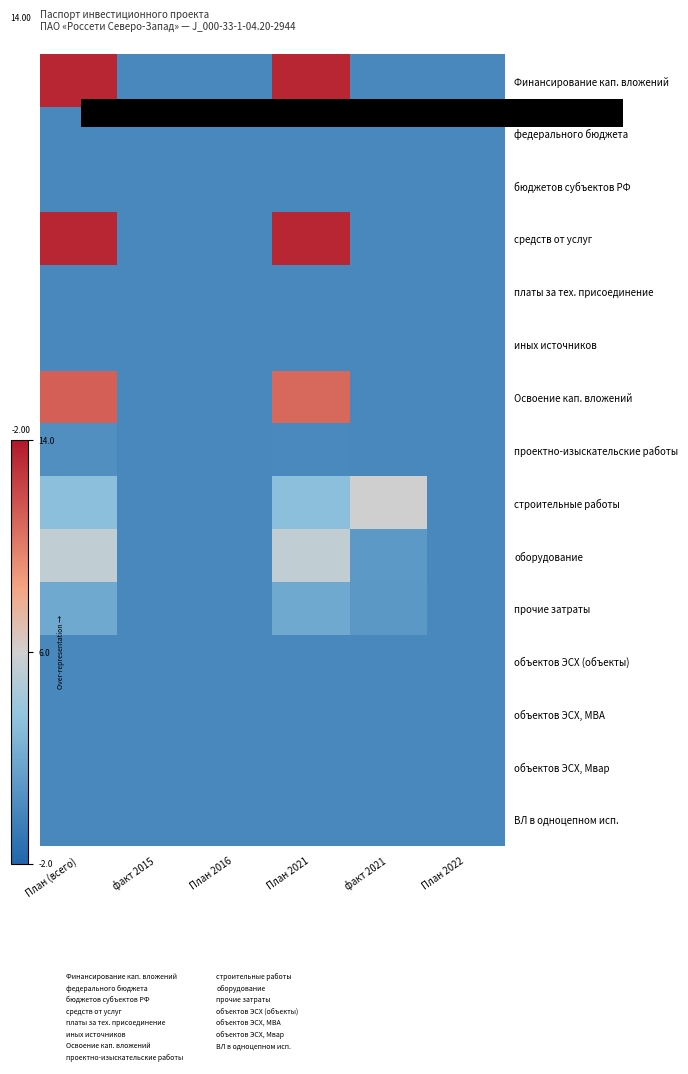

Rank the series by their maximum value, from lowest to highest.

федерального бюджета, бюджетов субъектов РФ, платы за тех. присоединение, иных источников, объектов ЭСХ (объекты), объектов ЭСХ, МВА, объектов ЭСХ, Мвар, ВЛ в одноцепном исп., проектно-изыскательские работы, прочие затраты, оборудование, строительные работы, Освоение кап. вложений, Финансирование кап. вложений, средств от услуг